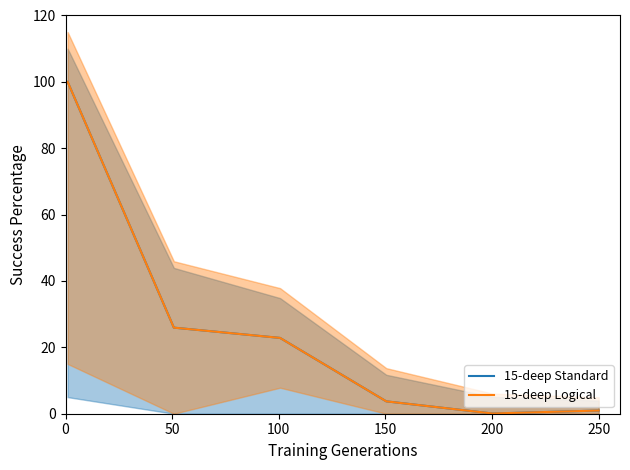

Reading left to right, what are all the values shown in this chart?

15-deep Standard: 100.0	25.9	22.8	3.7	0.1	1.0
15-deep Logical: 100.0	25.9	22.8	3.7	0.1	1.0